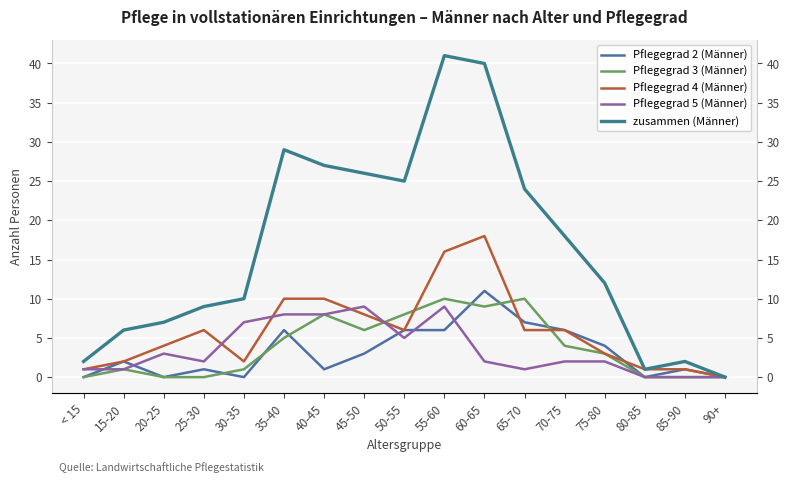

Which category has the highest value in the Pflegegrad 2 (Männer) series?

60-65